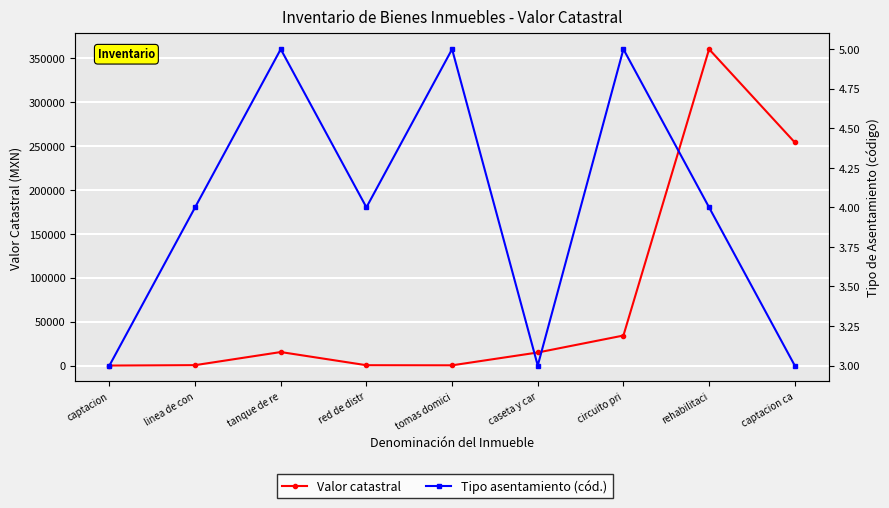

In Tipo asentamiento (cód.), how many points are higher than both neighbors (excluding endpoints)?

3